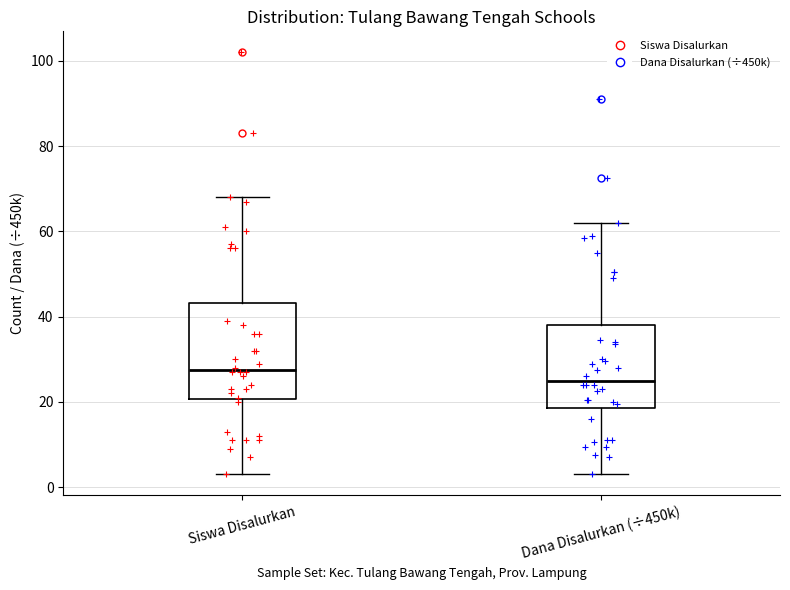

Where is the upper edge of the box for Dana Disalurkan (÷450k) on the y-axis? The values are not printed on the chart, so give them approximately, as read against the axis.

38